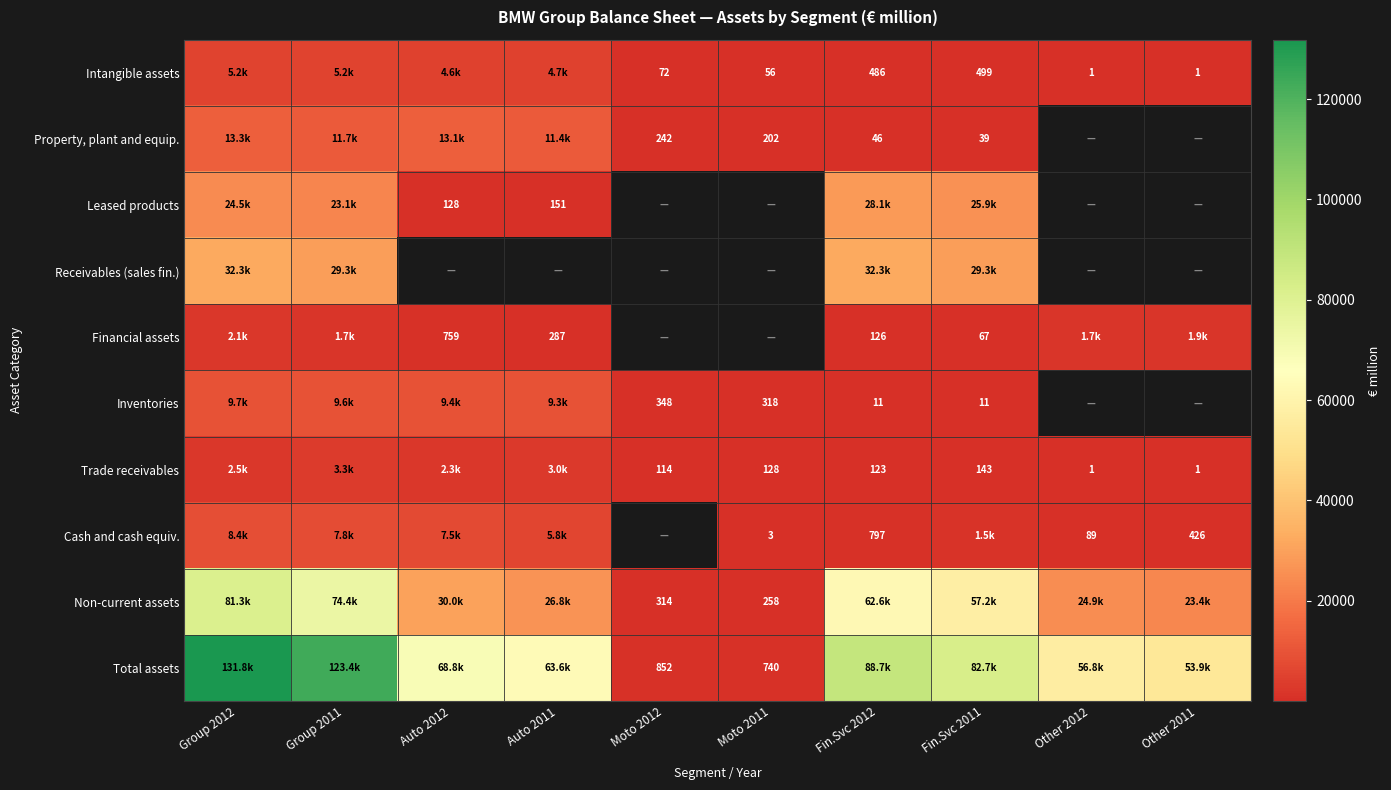

The Property, plant and equip. series shows 46 at Fin.Svc 2012. True or false?

True